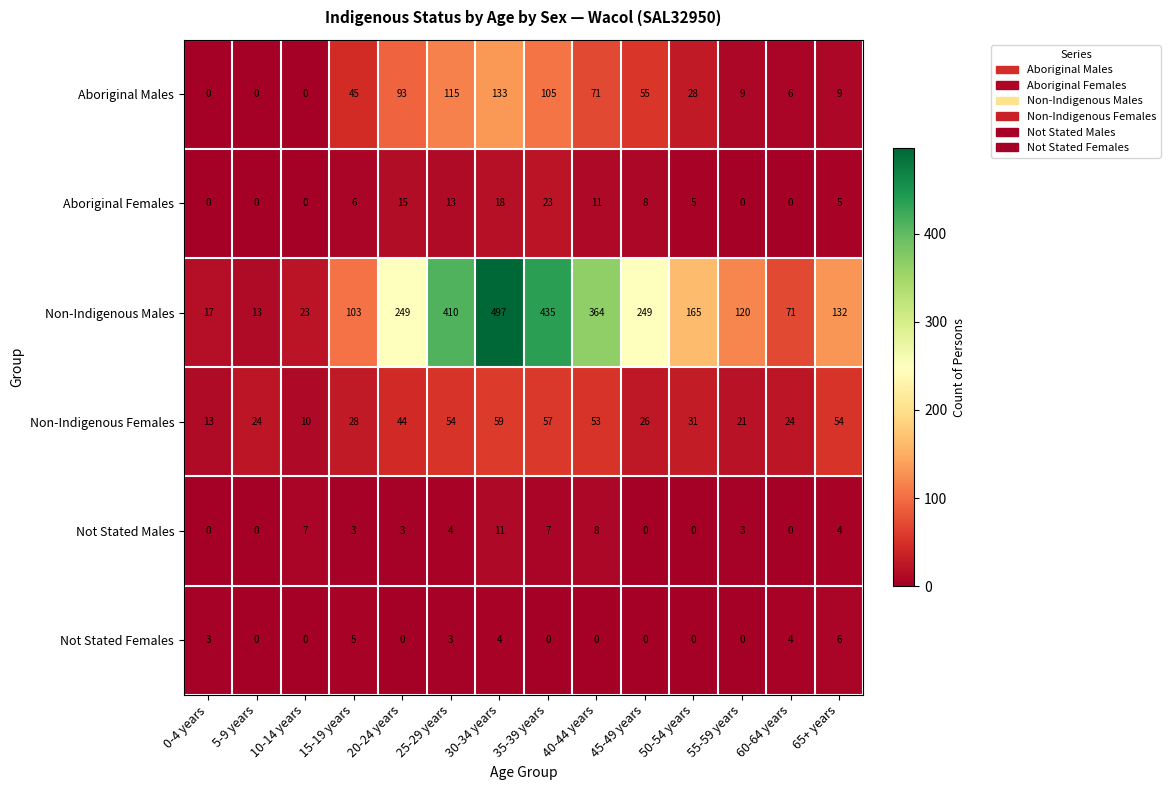

The Non-Indigenous Males series shows 341 at 45-49 years. True or false?

False